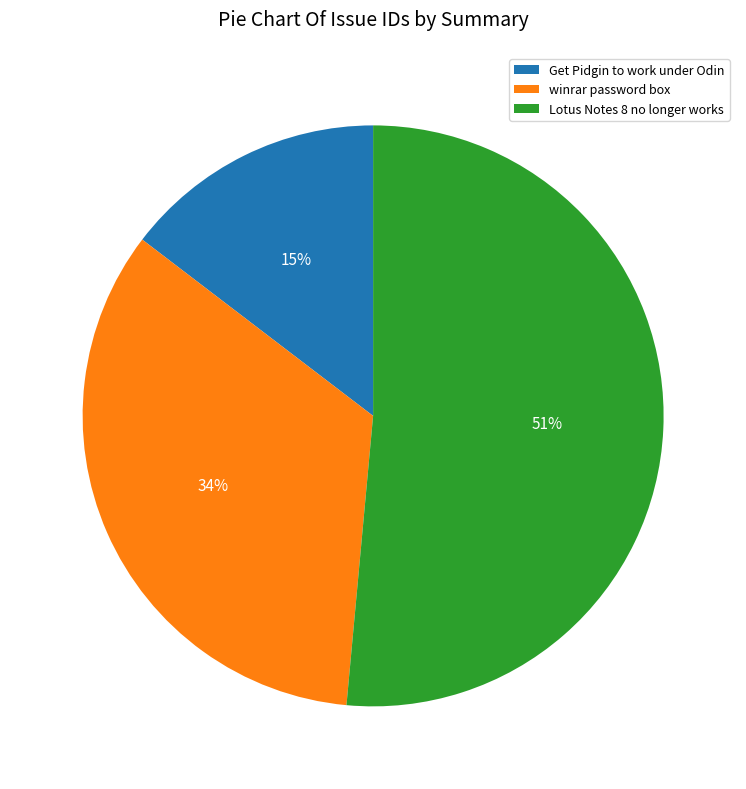

How many segments does this pie chart have?

3